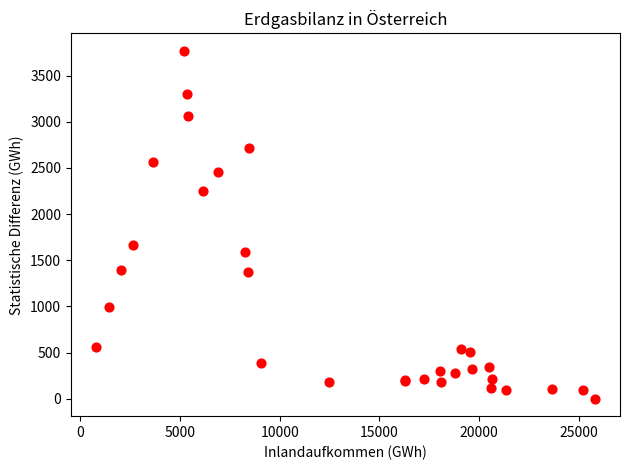

What Y value in the scatter plot is closest to 1884?

1668.8